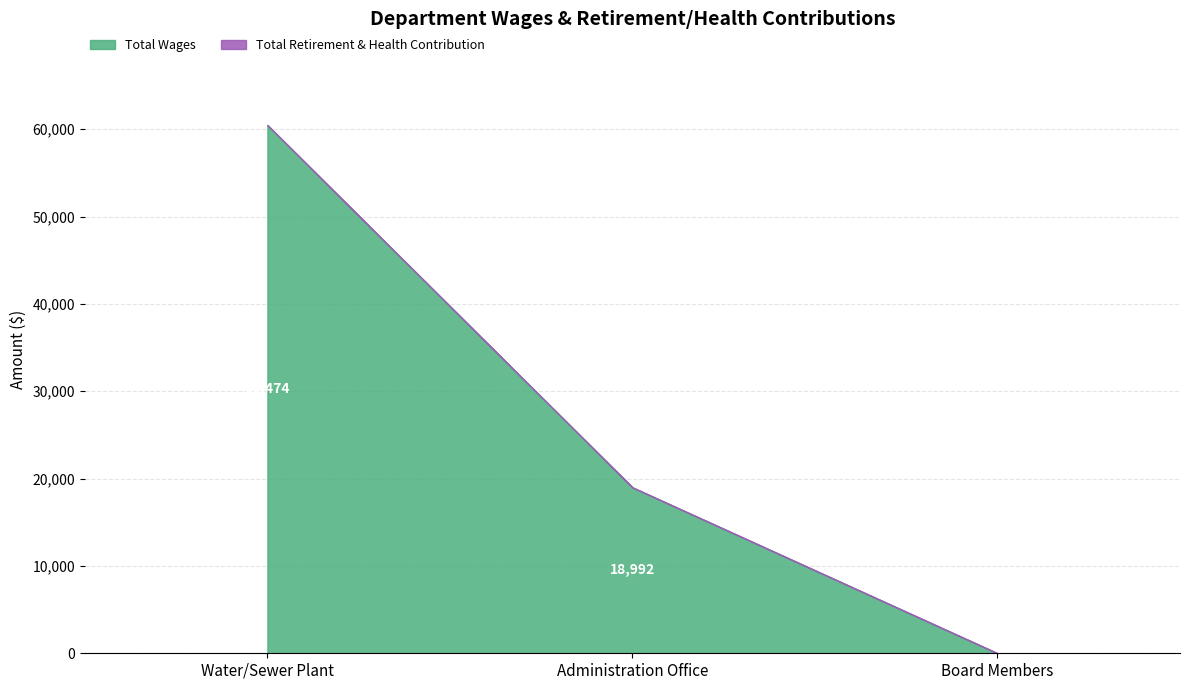

What is the difference between the Total Wages values at Water/Sewer Plant and Board Members?

60474